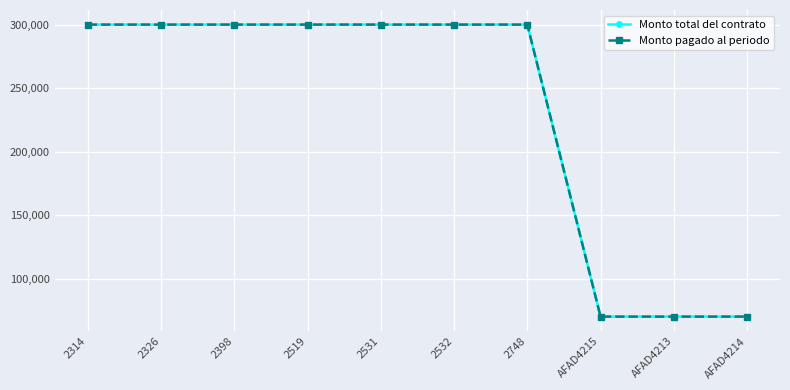

Does the chart have visible grid lines?

Yes